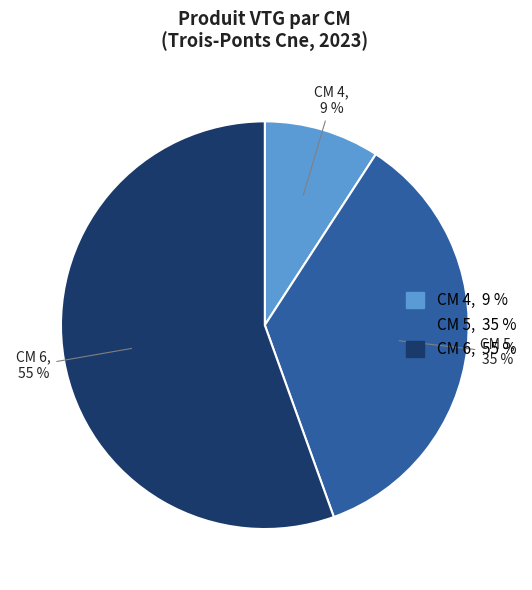

Does any single category account for the majority?

Yes